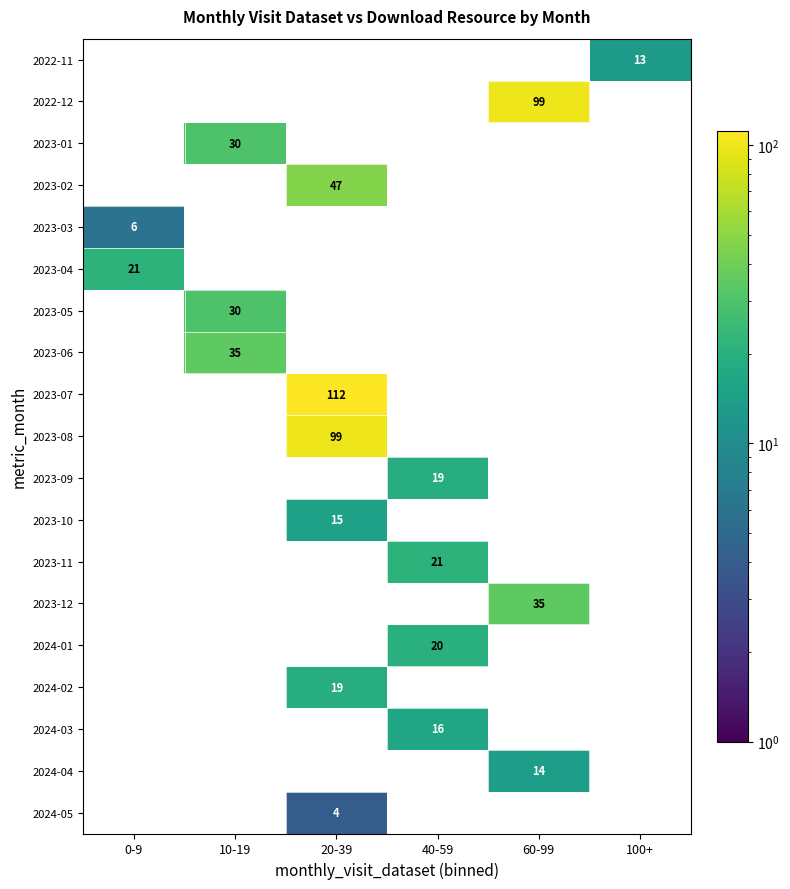

Is it true that 2023-11 equals 0 at 20-39?

True